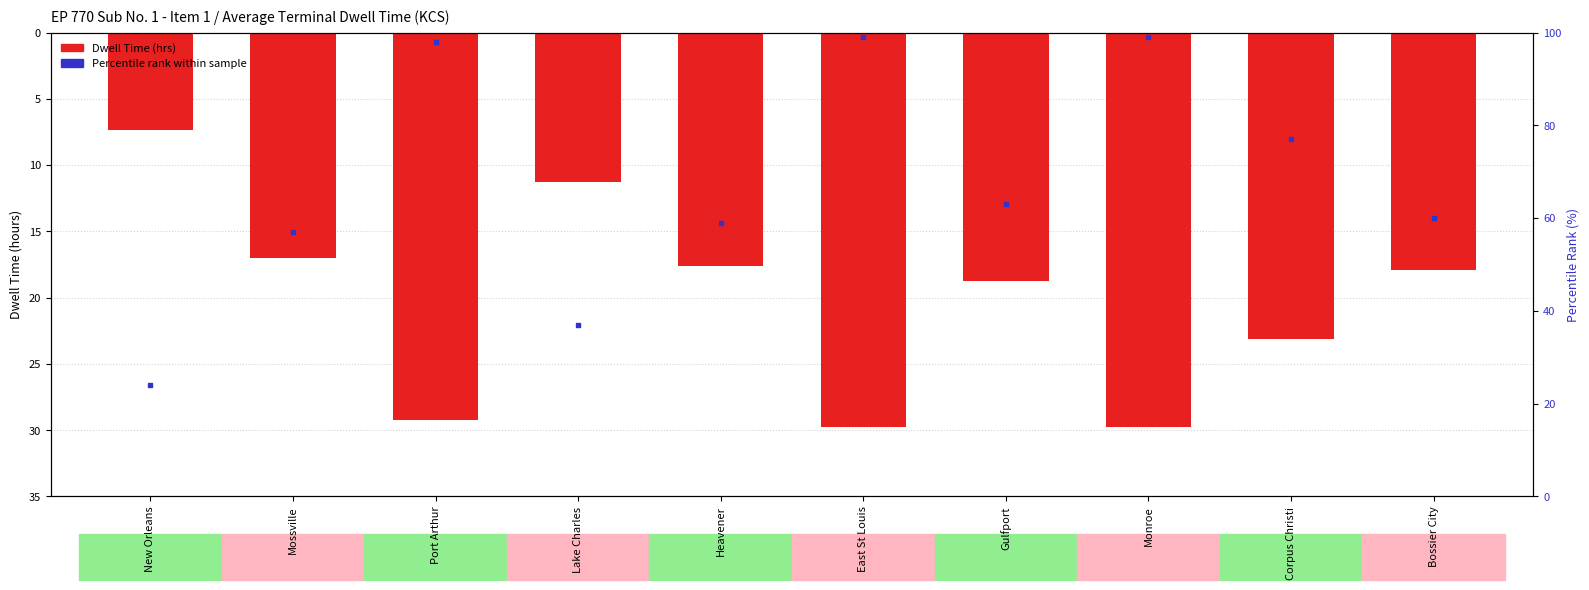

Which series has the largest total across all categories?

Percentile rank within sample